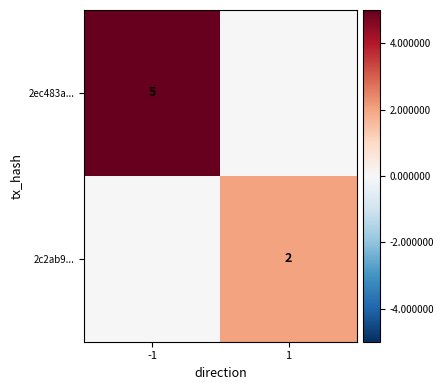

Is the value of 2ec483a... at -1 greater than the value of 2c2ab9... at 1?

Yes